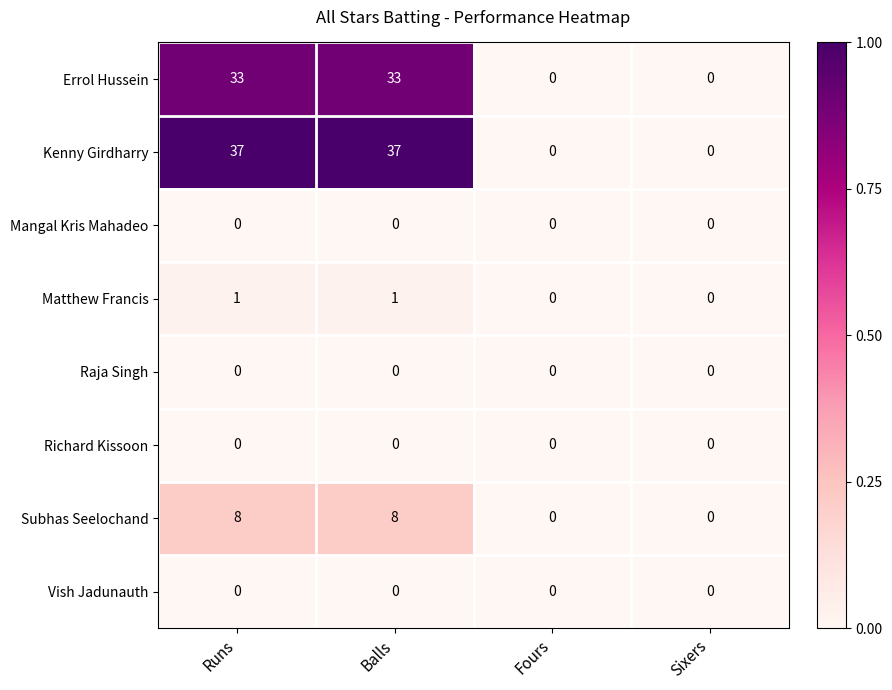

What is the difference between the maximum and minimum values in the Errol Hussein series?

33